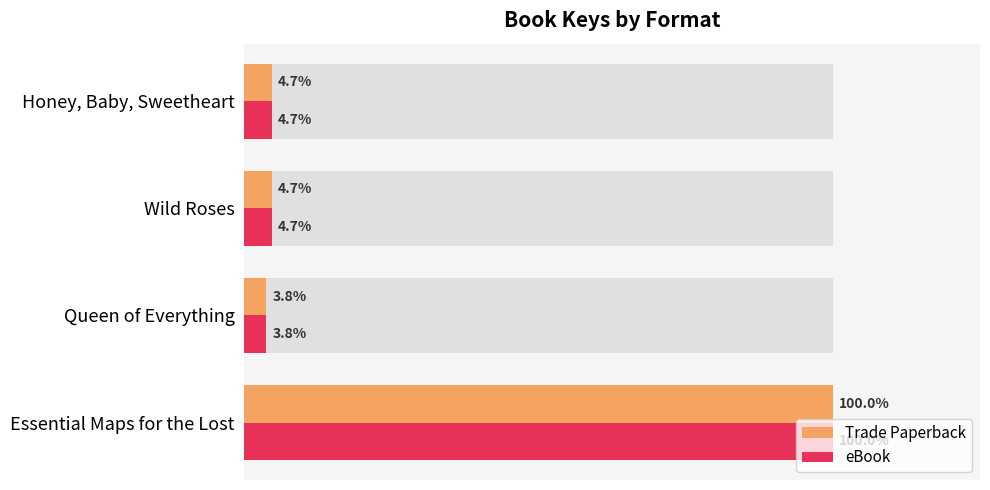

How many groups of bars are there?

4